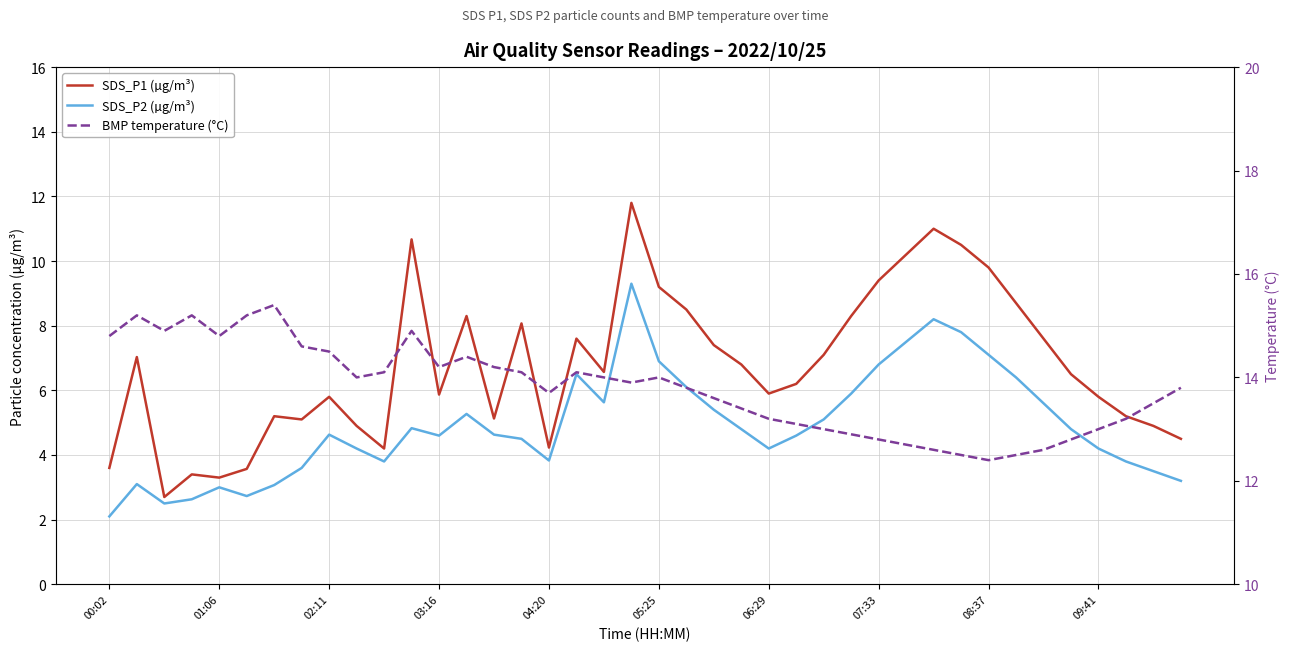

Count the number of data series in this chart.

3